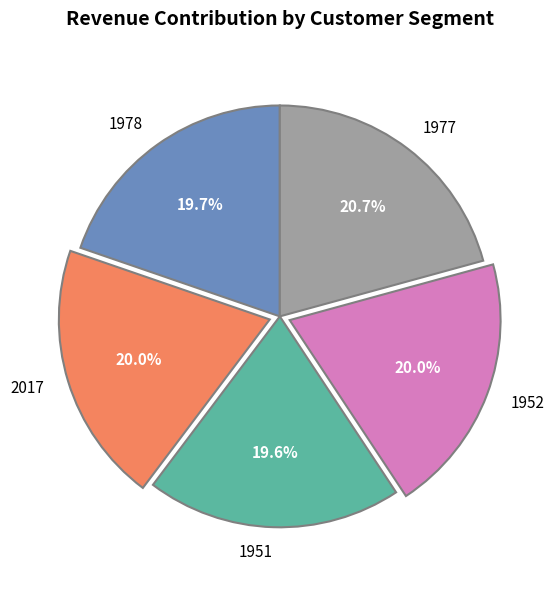

To the nearest percent, what is the difference between the largest and smallest slice percentages?

1%